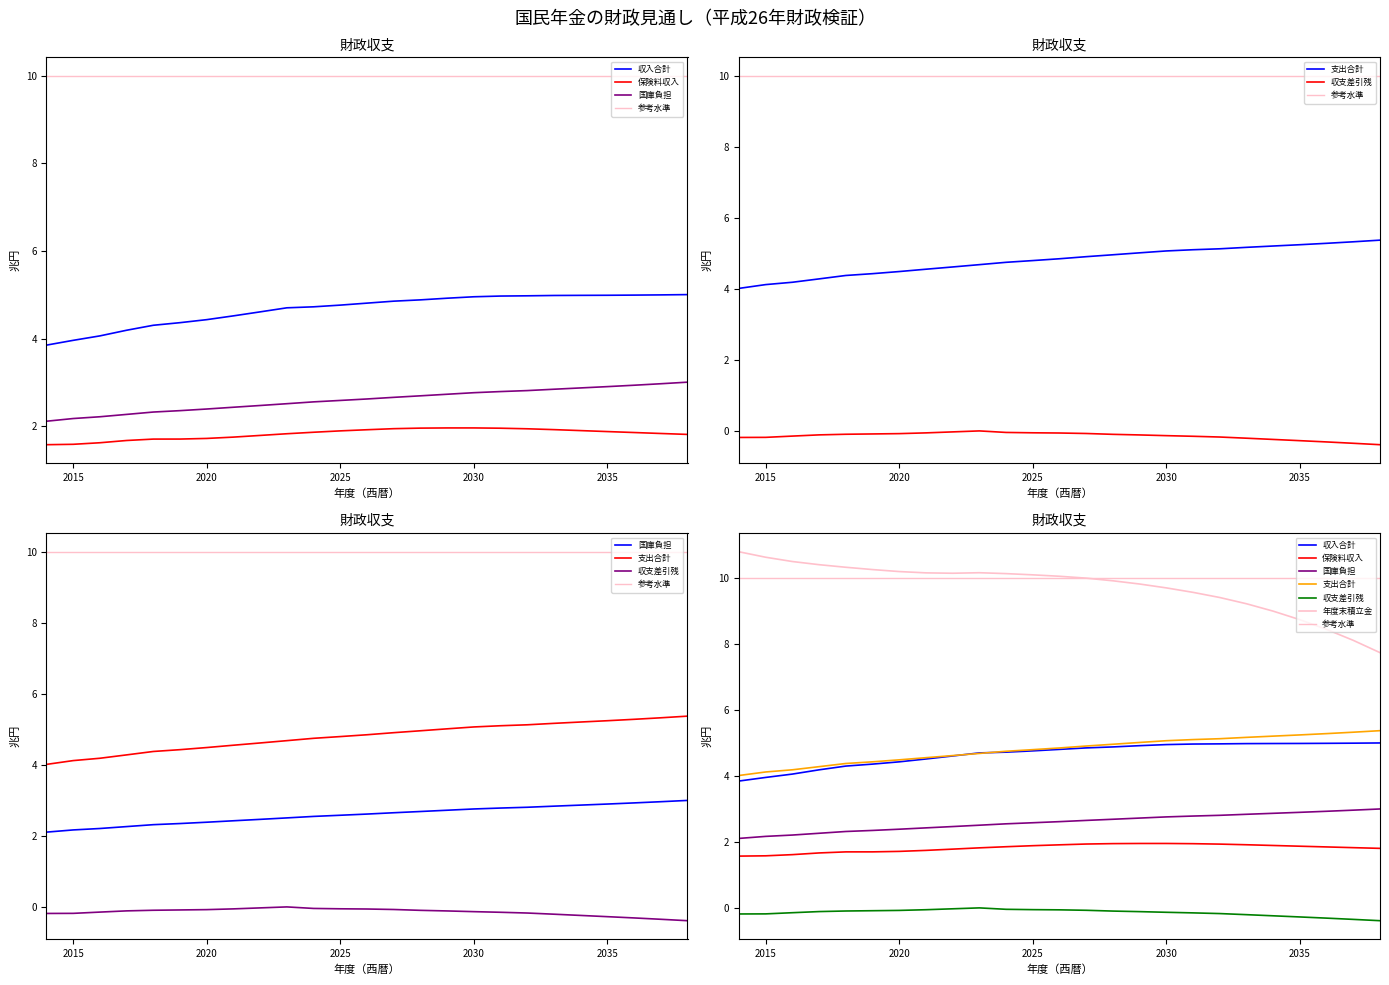

What is the sum of the 年度末積立金 values at 2031 and 2018?

19.9